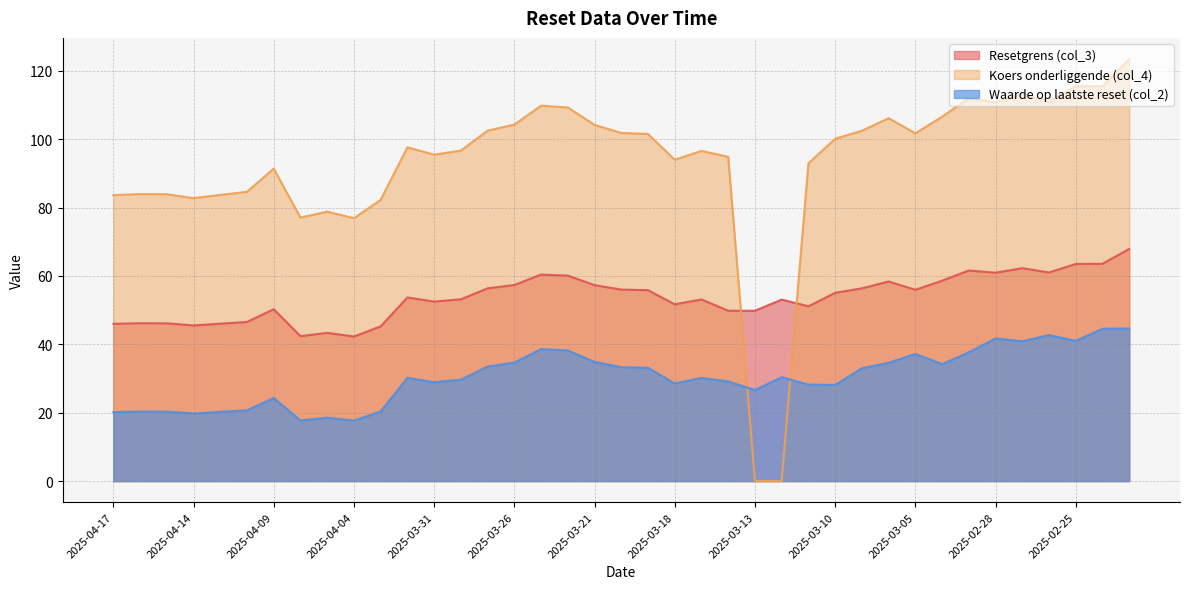

What are all the series names shown in the legend?

Resetgrens (col_3), Koers onderliggende (col_4), Waarde op laatste reset (col_2)